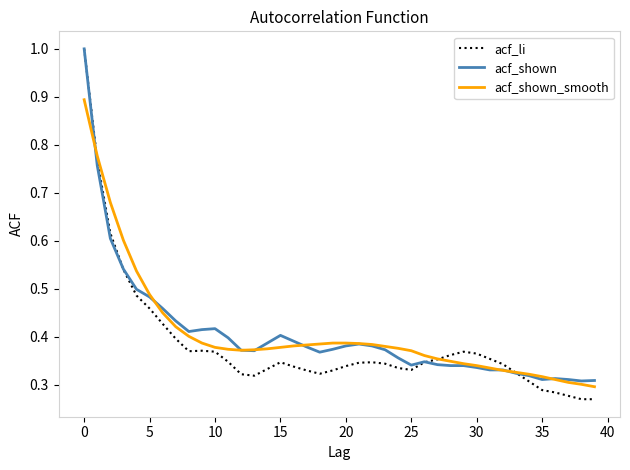

What is the highest value of the acf_li series?

1.0